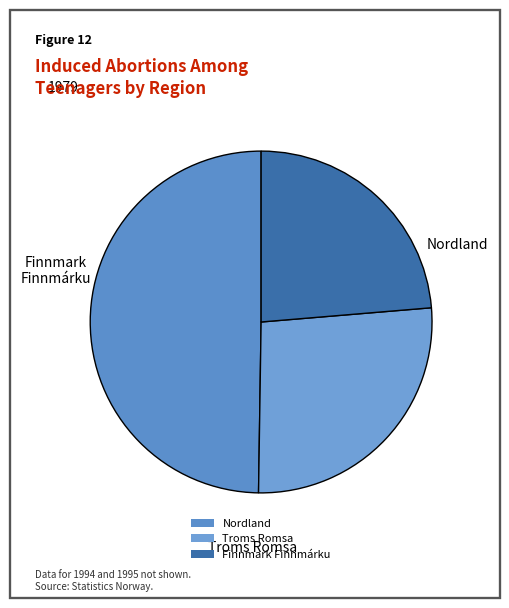

What is the largest slice in the pie chart?

Nordland